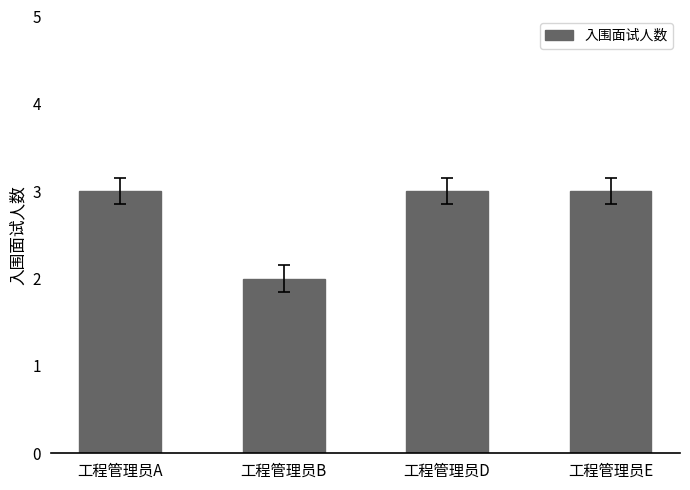

Between 工程管理员E and 工程管理员B, which is larger?

工程管理员E